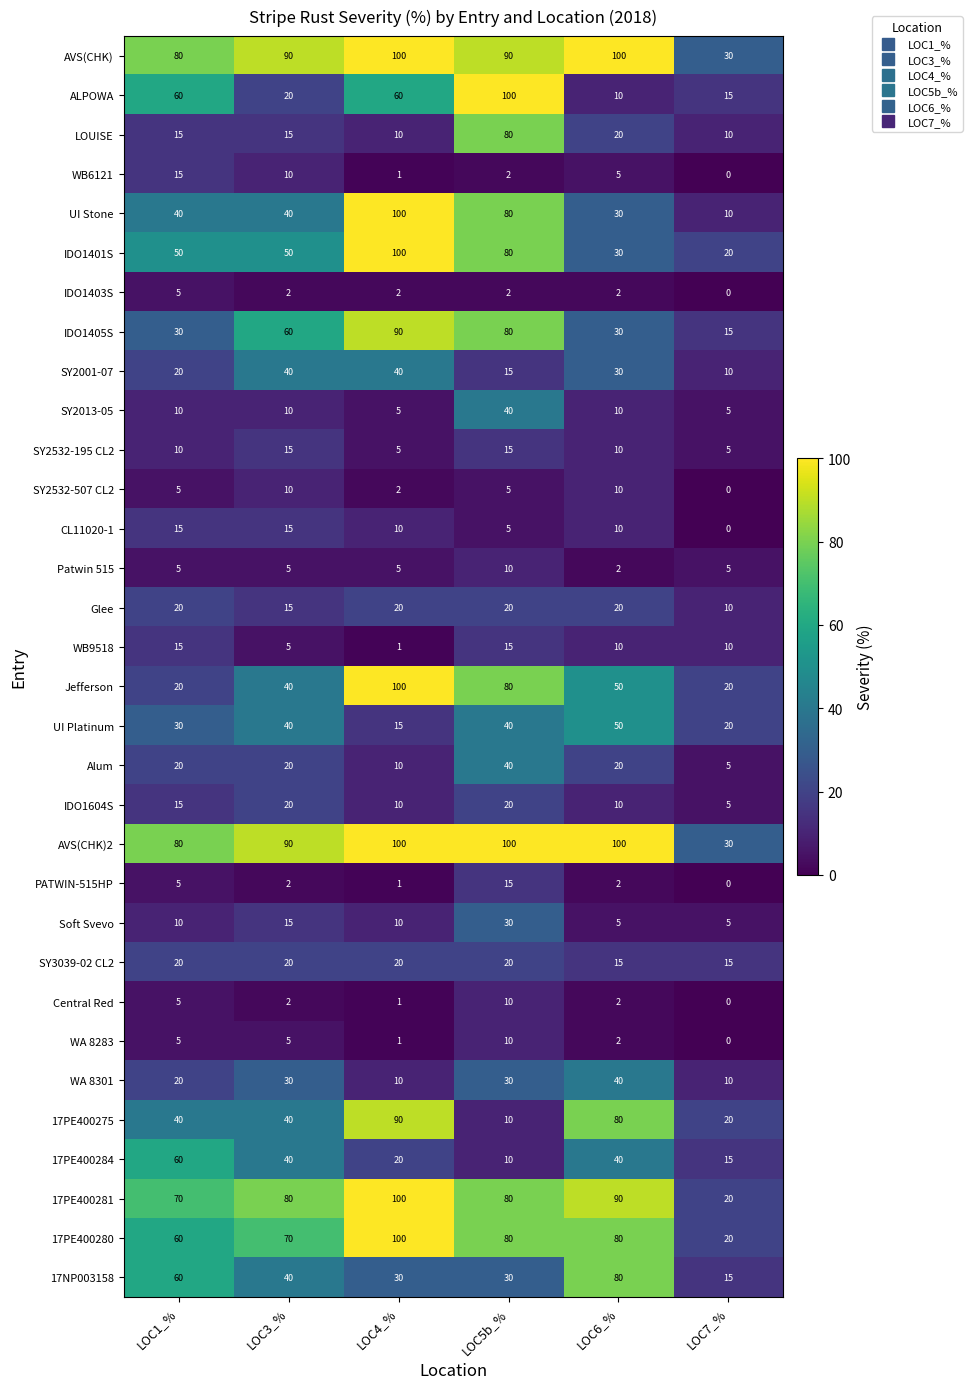

What is the greatest value displayed?

100